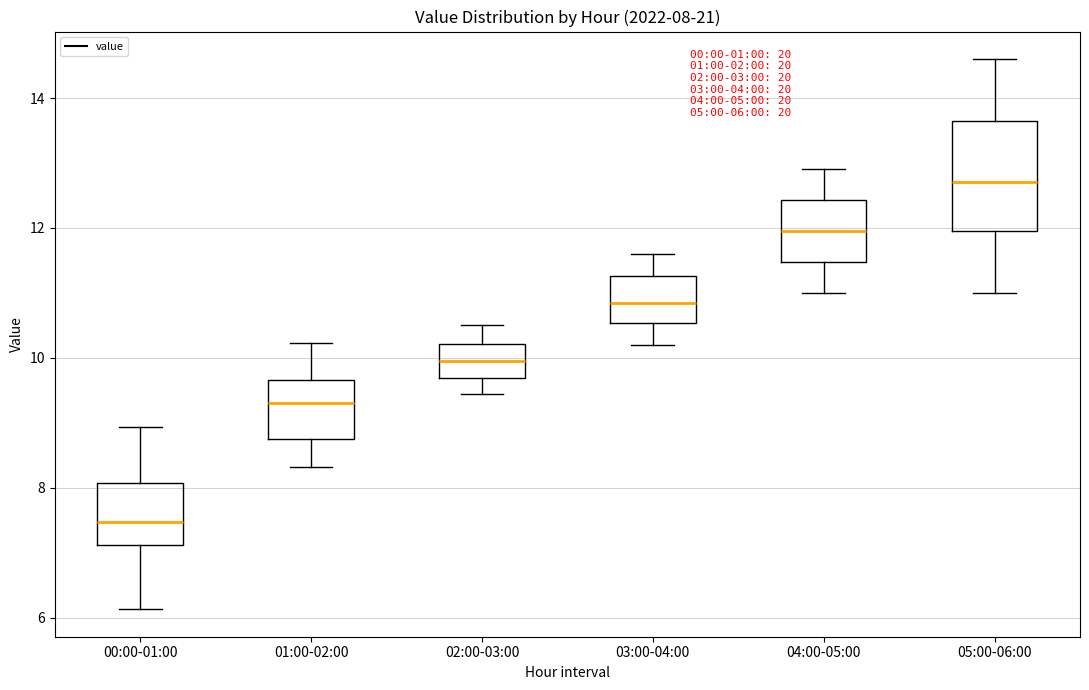

Which box has the lowest median line?

00:00-01:00